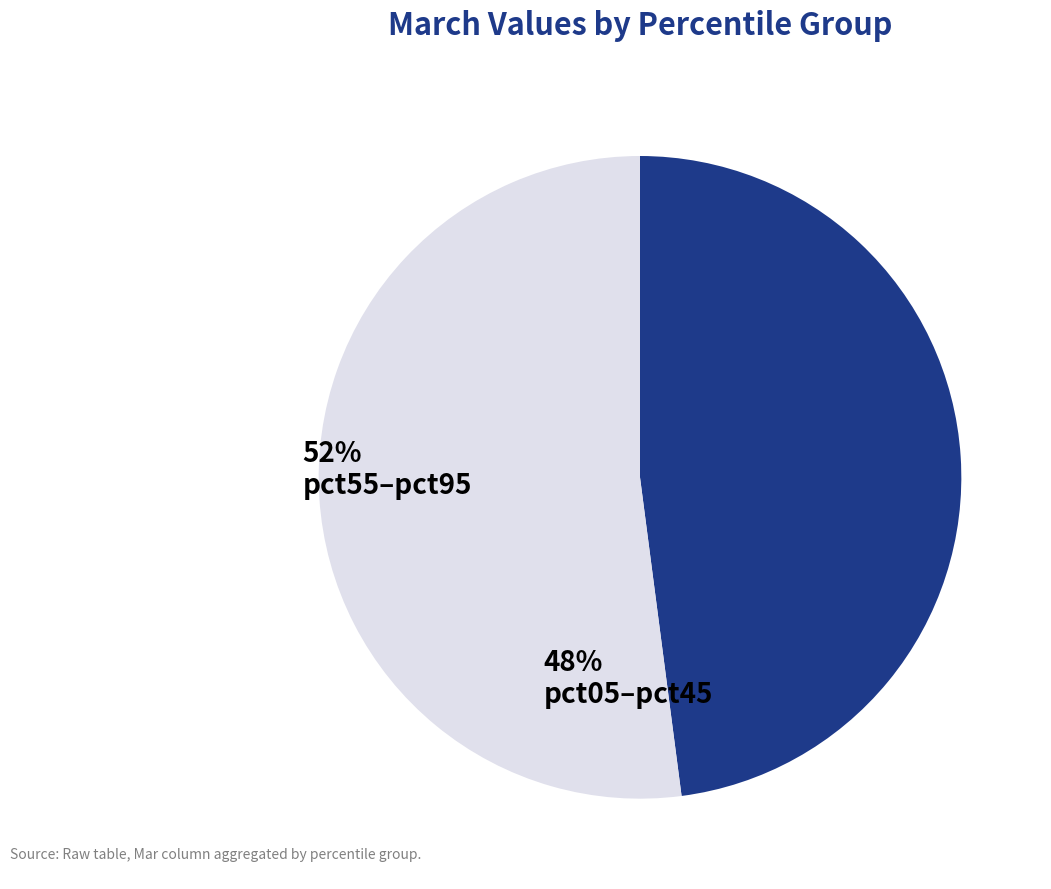

Is there a majority slice in this chart?

Yes